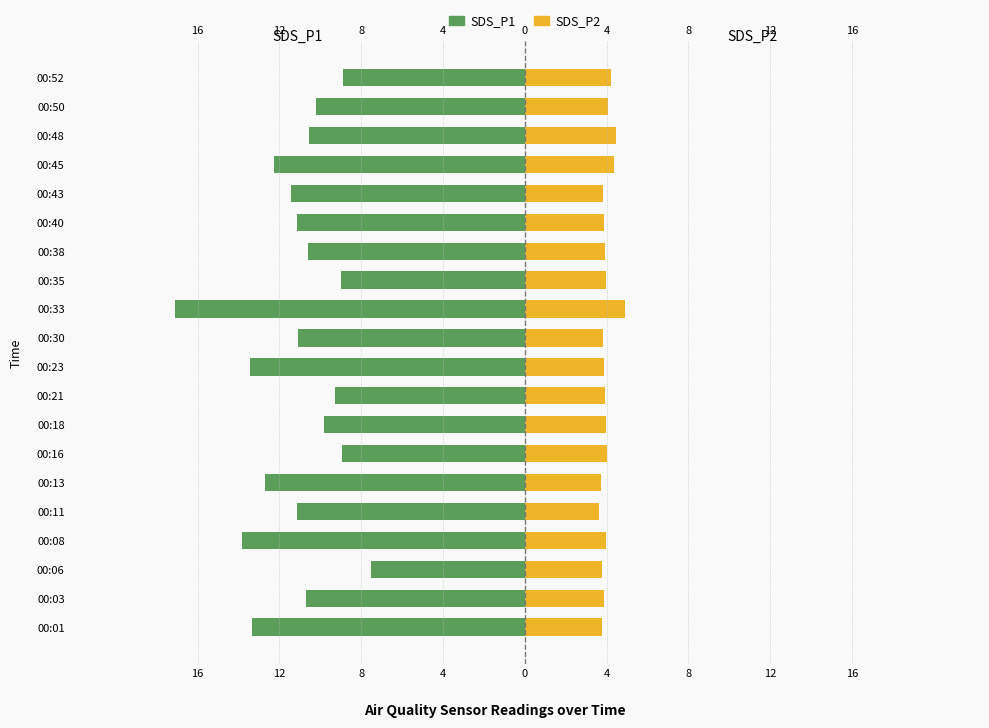

Are the bars grouped side by side (vs. stacked)?

Yes